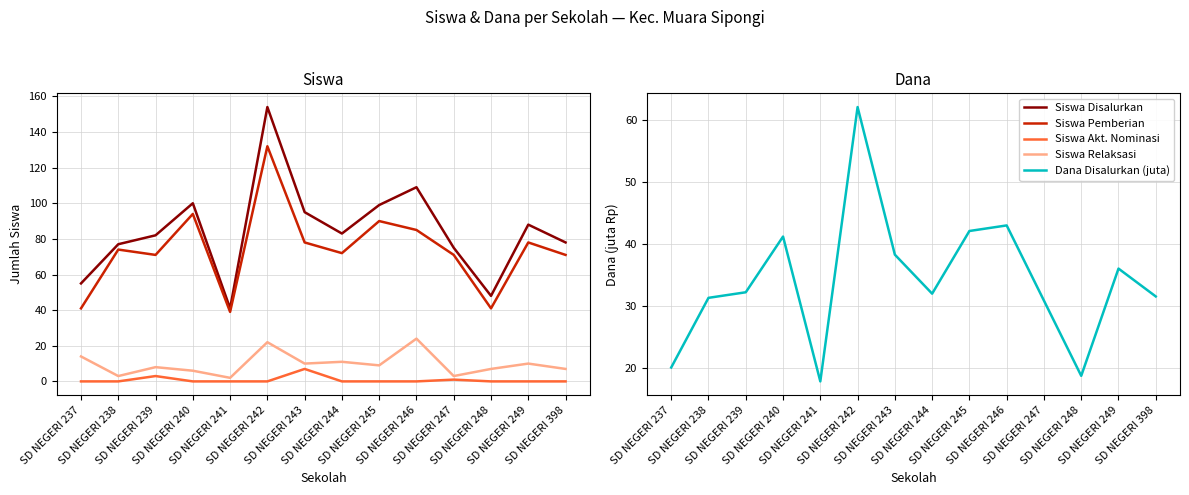

Where is the first local minimum for Siswa Pemberian?

SD NEGERI 239